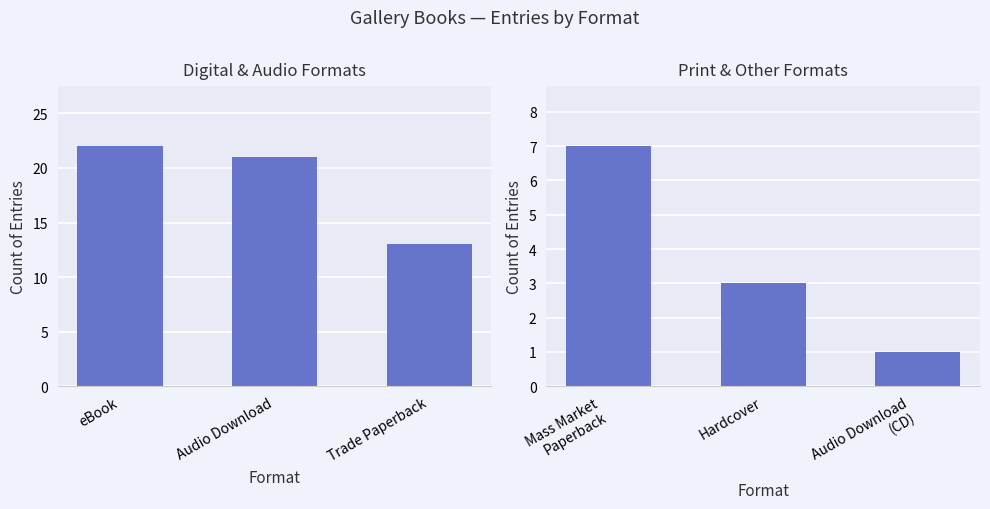

Which label corresponds to the largest value in the chart?

Mass Market Paperback